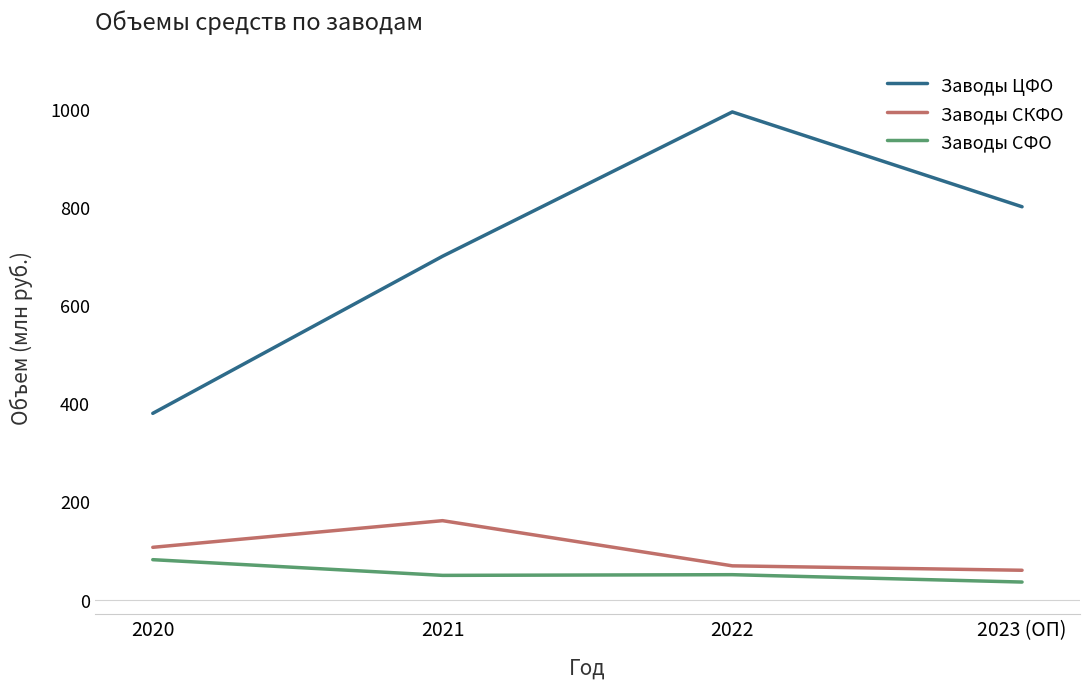

What is the total value across all series at 2021?

909.8